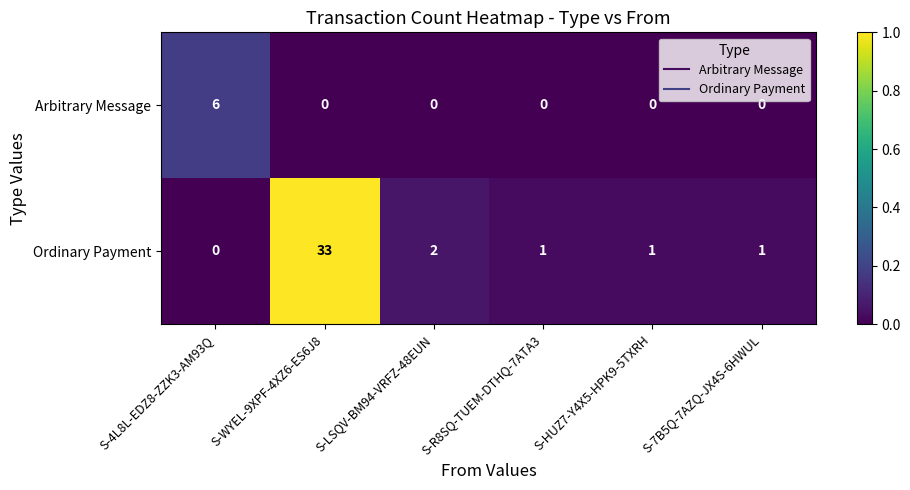

Reading left to right, list all the values displayed in this chart.

Arbitrary Message: 6	0	0	0	0	0
Ordinary Payment: 0	33	2	1	1	1